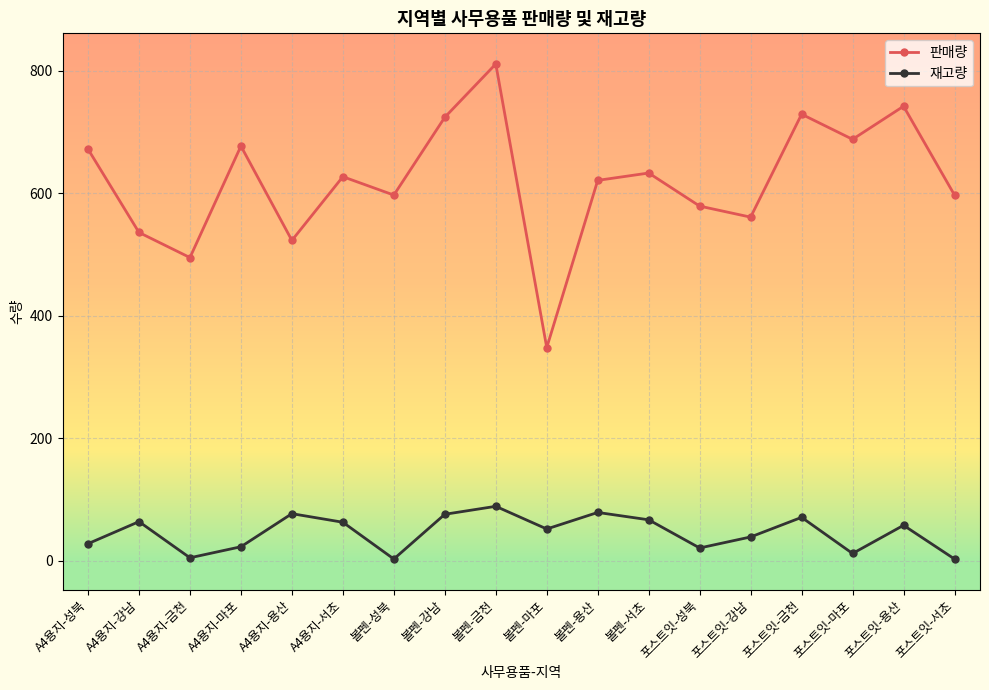

What is the minimum value shown in the chart?

3